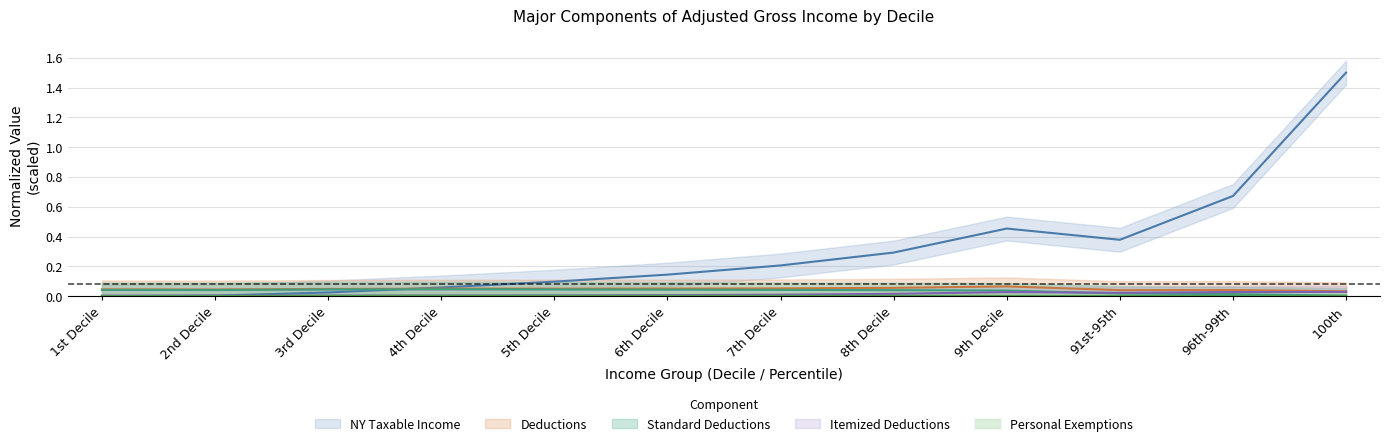

How many categories are shown in the chart?

12